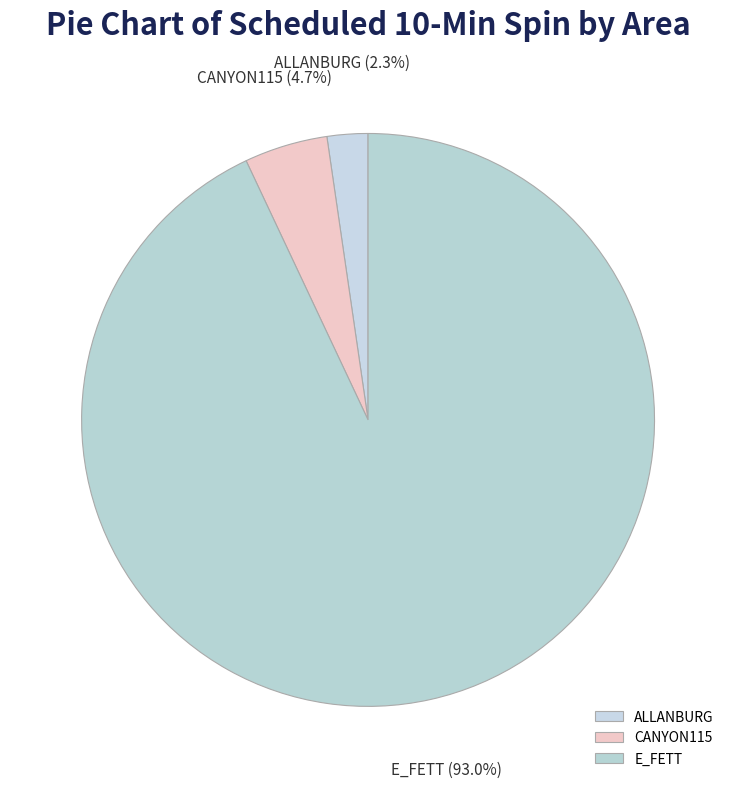

Is there a majority slice in this chart?

Yes